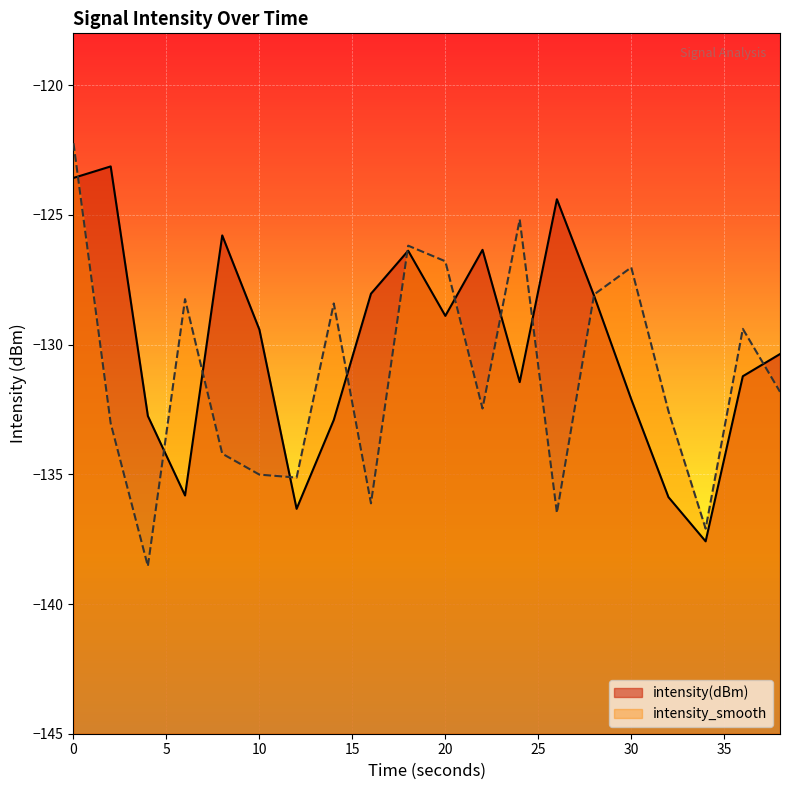

Rank the series by their average value, from highest to lowest.

intensity(dBm), intensity_smooth